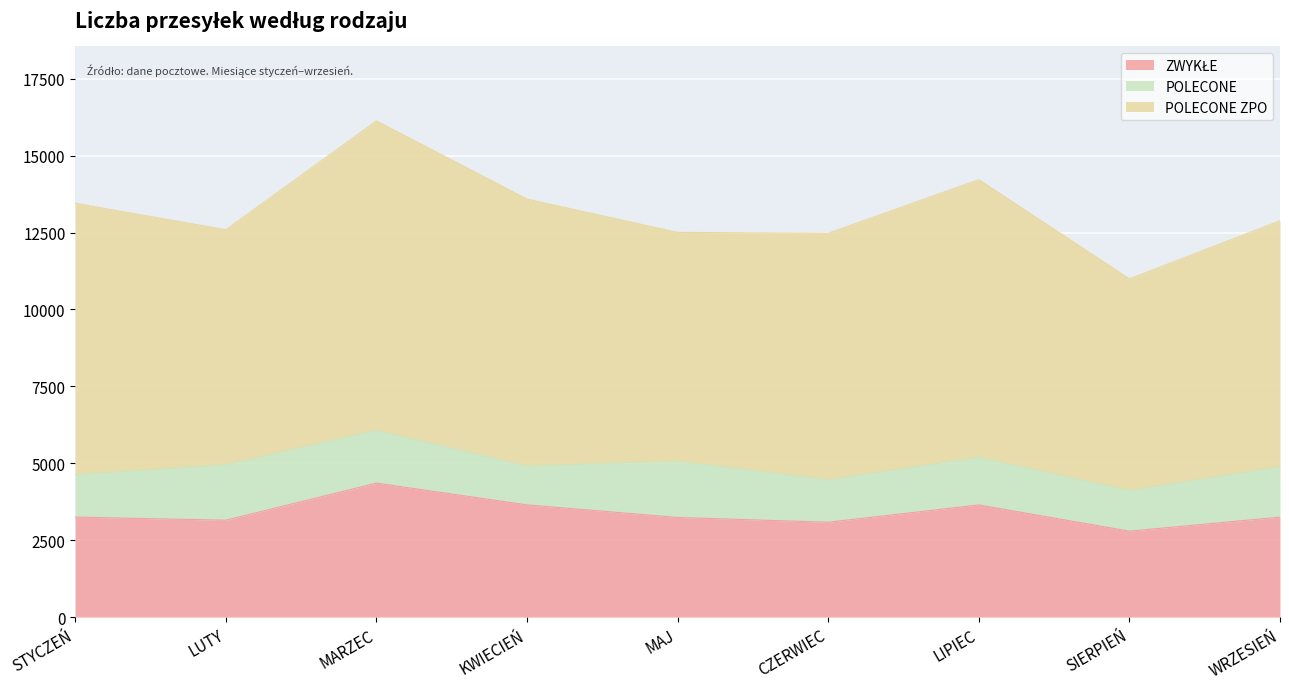

True or false: POLECONE has more than 0 points higher than both neighbors.

True